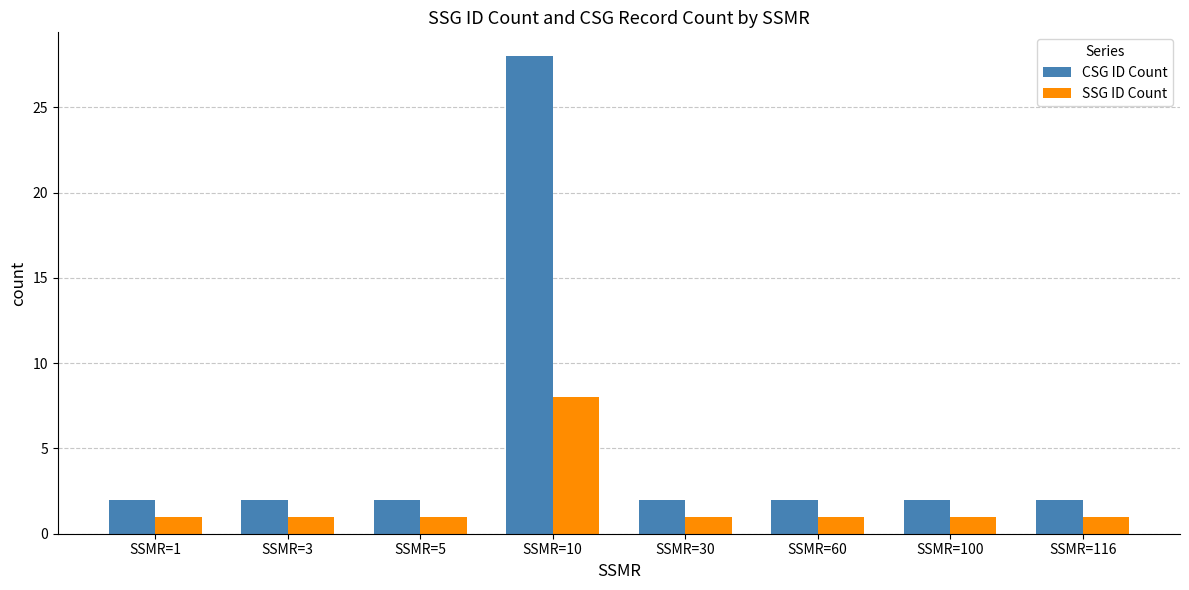

Which series has the widest spread of values?

CSG ID Count